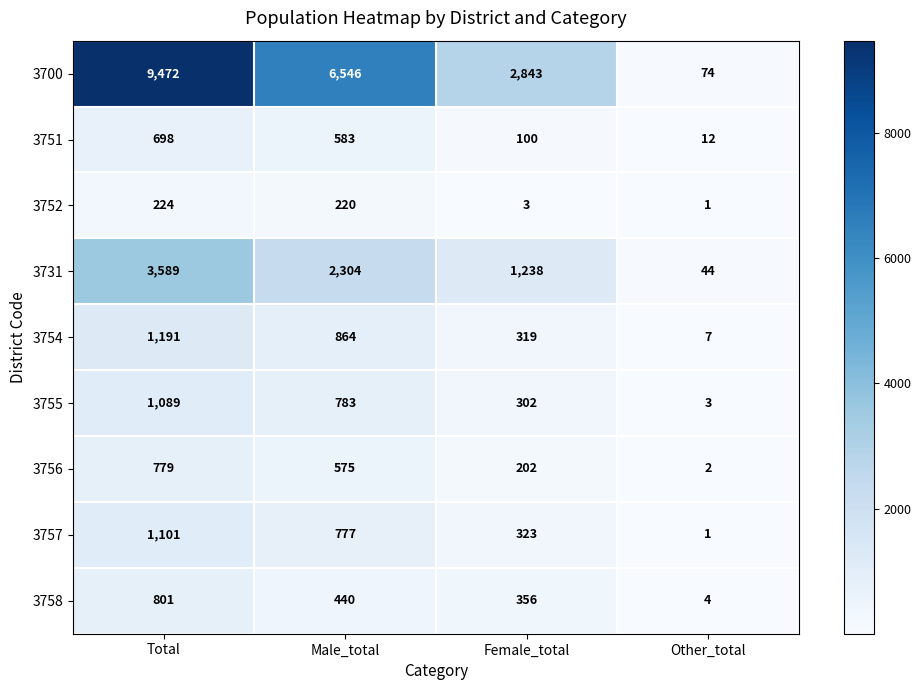

What is the difference between the maximum and second lowest values in the 3755 series?

787